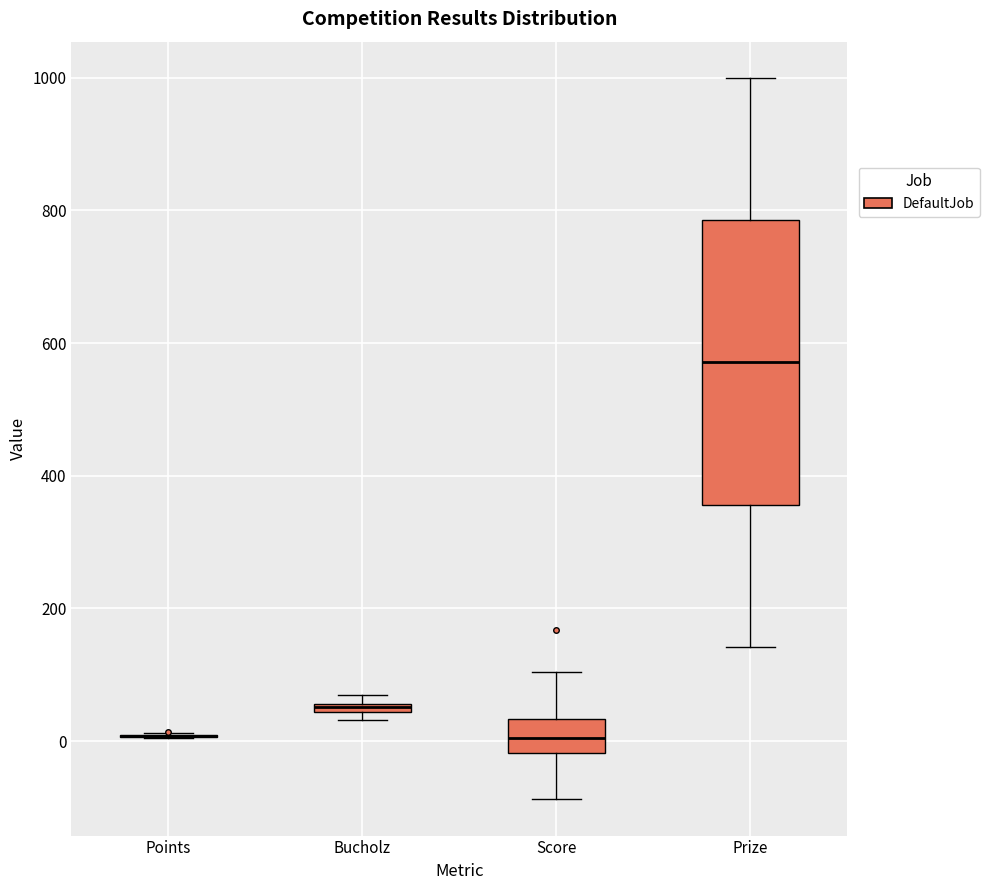

Which box is the tallest, from its lower edge to its upper edge?

Prize